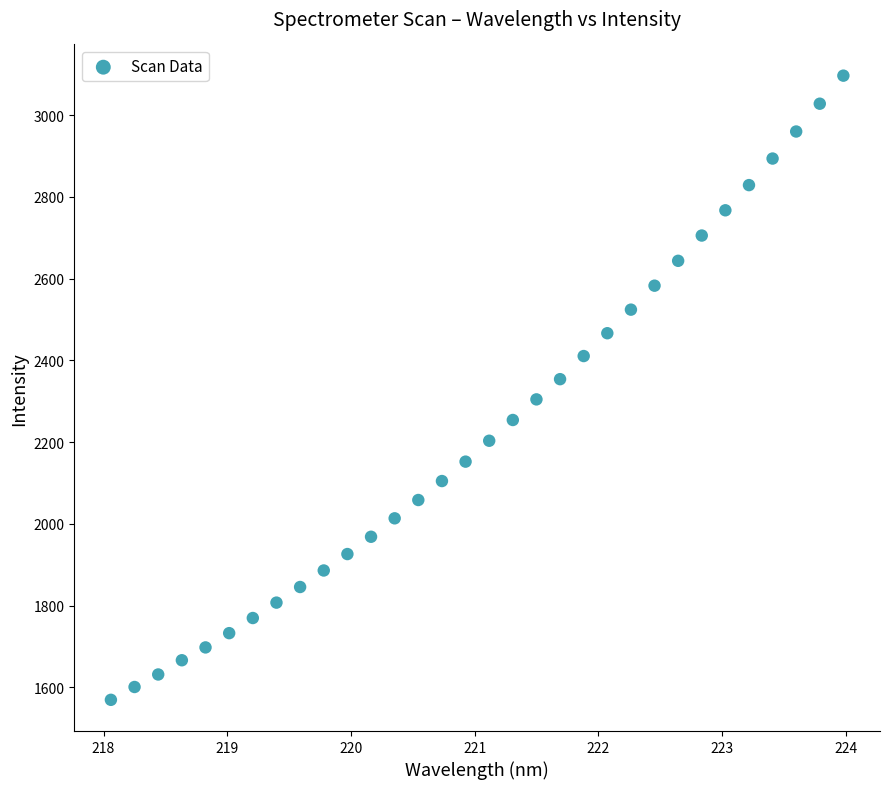

What is the range of X values (max minus min)?

5.9